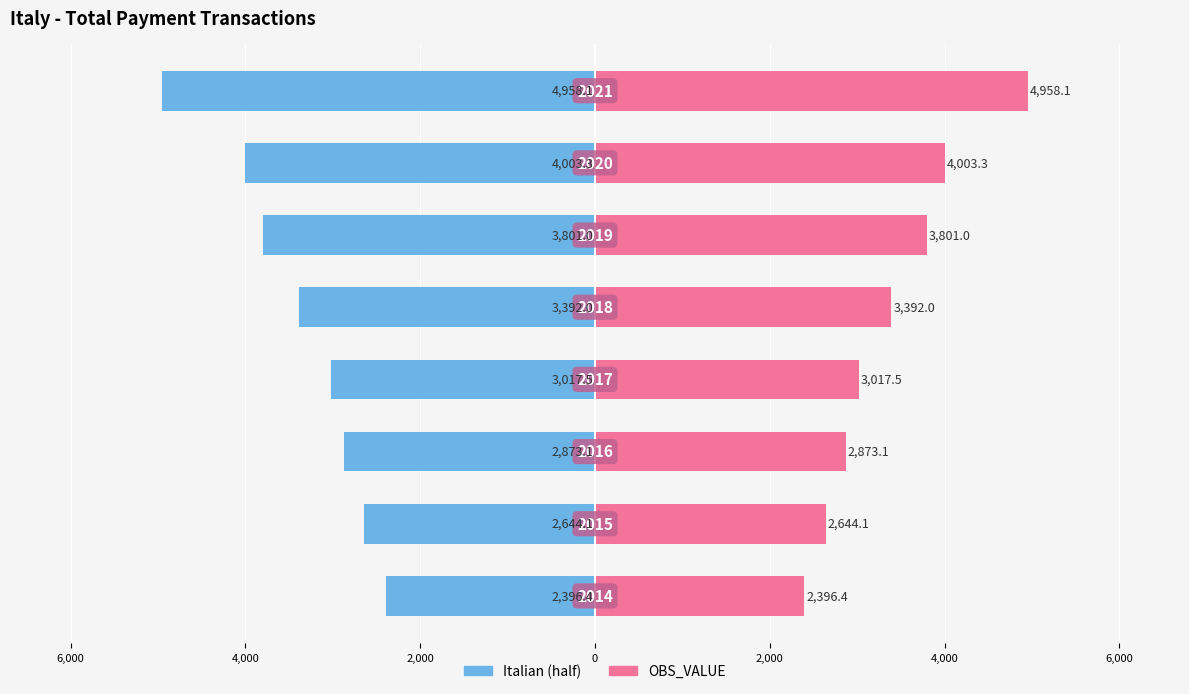

How many groups of bars are there?

8